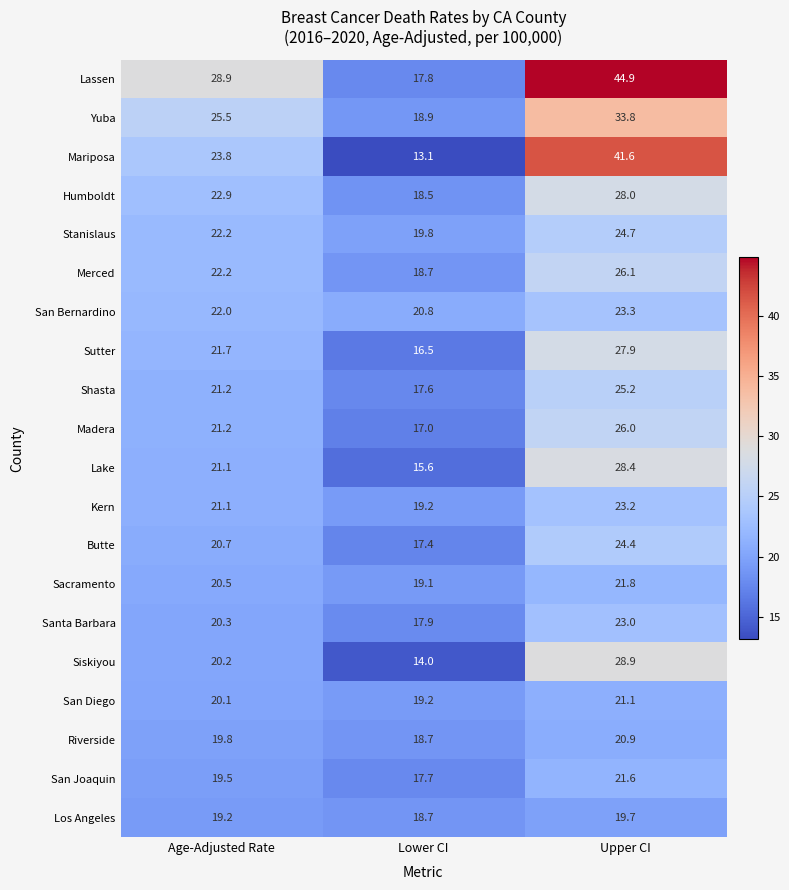

Is it true that Kern equals 33.7 at Lower CI?

False